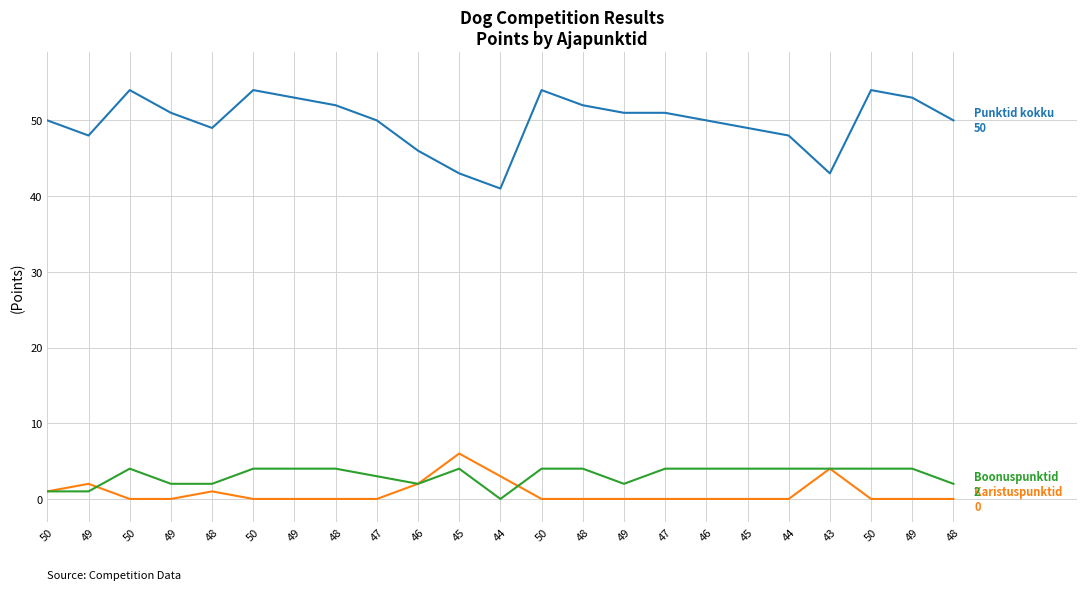

What is the total value across all series at 48?

52